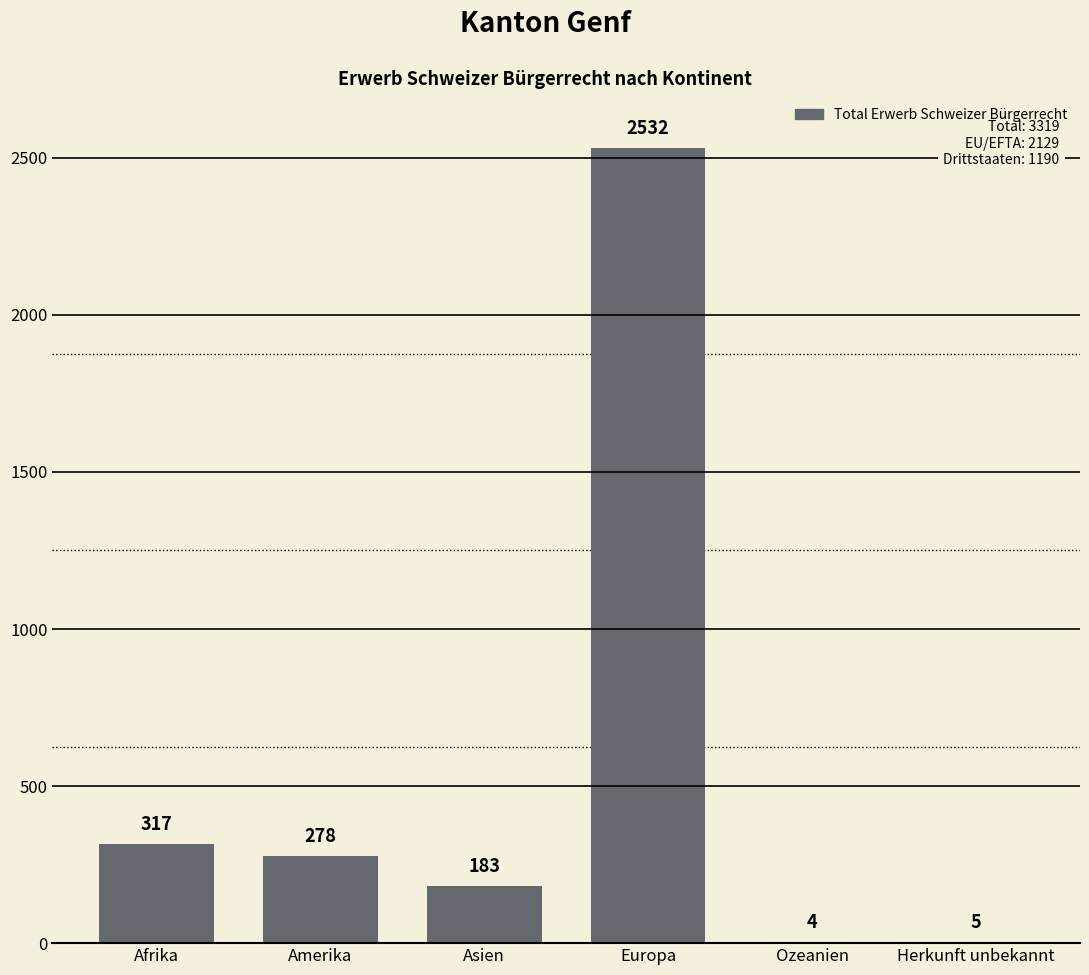

The value at Amerika is 405. True or false?

False